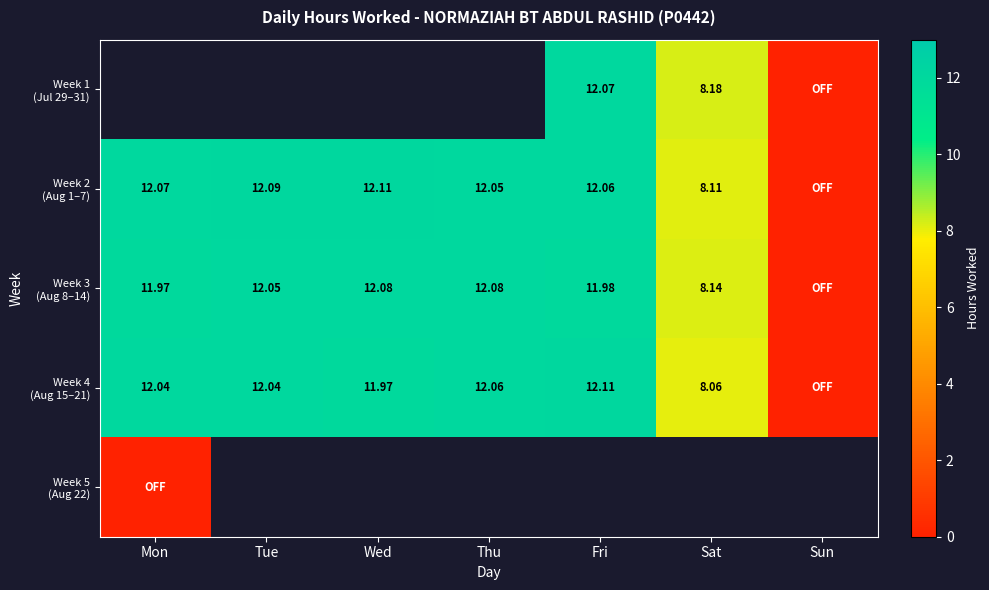

At which label does Week 4 (Aug 15–21) first exceed 12?

Mon